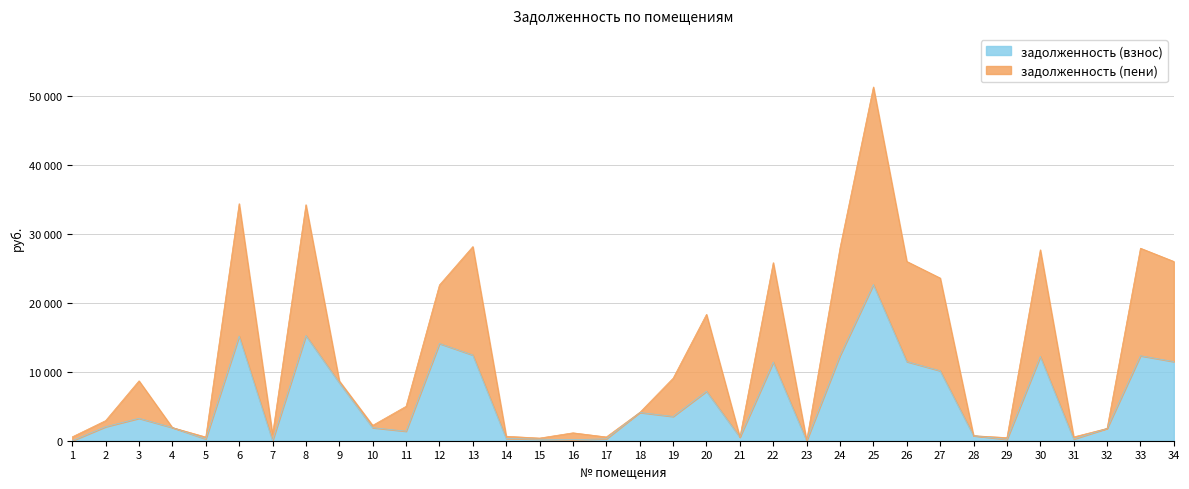

At which category does the chart reach its minimum across all series?

1